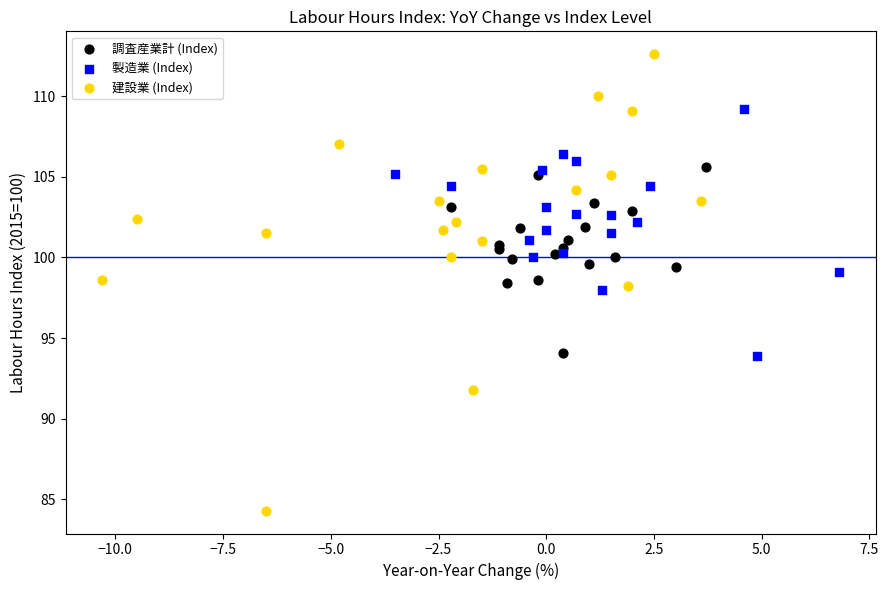

Which series has the largest Y range (max minus min)?

建設業 (Index)